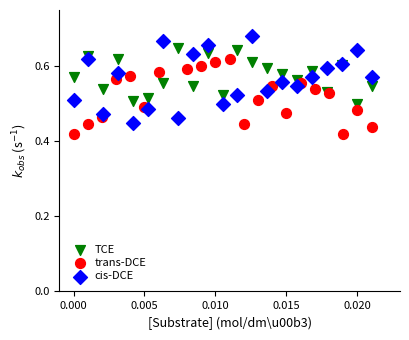

Which series has the largest Y range (max minus min)?

cis-DCE